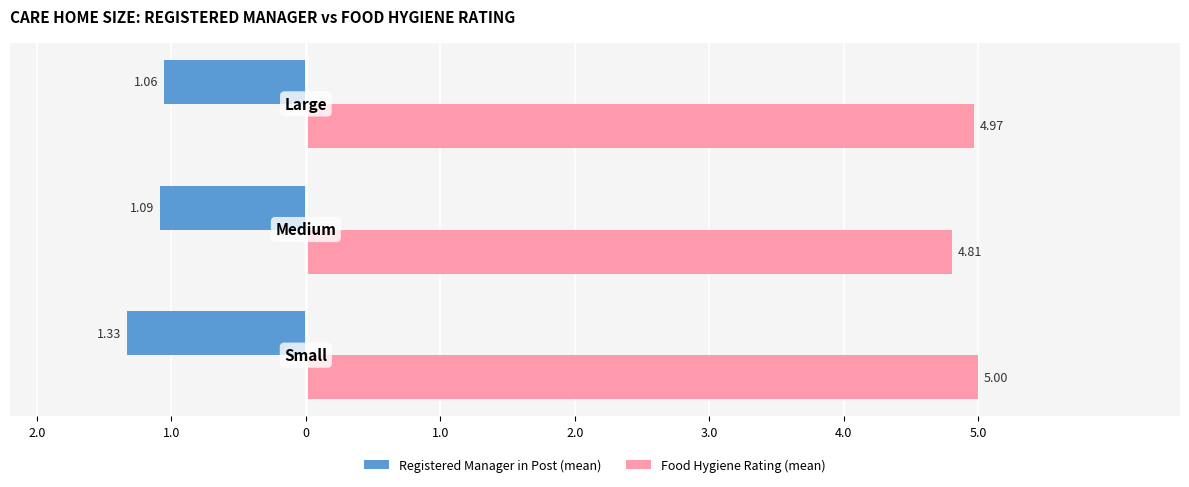

Reading left to right, extract all data points from this chart.

Registered Manager in Post (mean): -1.3	-1.1	-1.1
Food Hygiene Rating (mean): 5.0	4.8	5.0